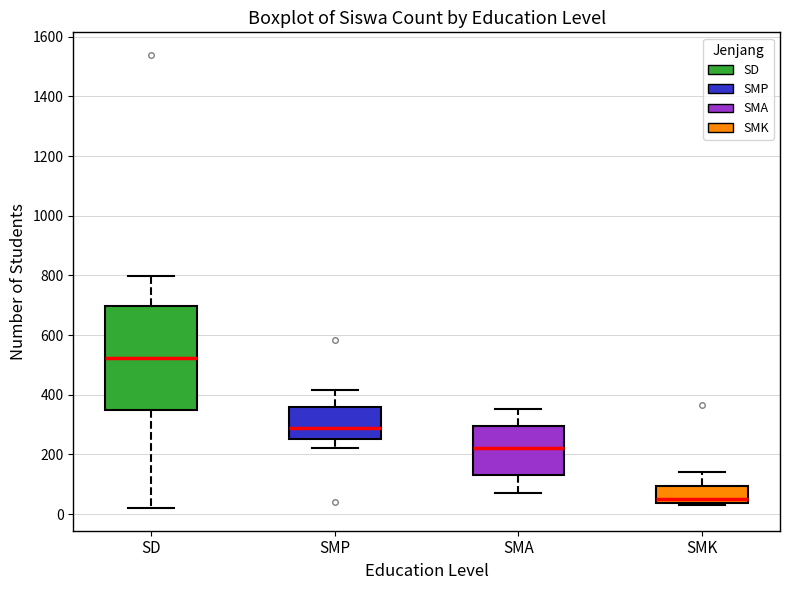

Reading left to right, transcribe this box plot: for each box, give where its median line is, the range the box spans, and where its two whiskers end, as read against the y-axis. The values are not printed on the chart, so give them approximately, as read against the axis.

SD: median 520, box 340 to 700, whiskers 20 to 800
SMP: median 280, box 260 to 360, whiskers 220 to 420
SMA: median 220, box 140 to 300, whiskers 80 to 360
SMK: median 60, box 40 to 100, whiskers 40 (just below the box's lower edge) to 140